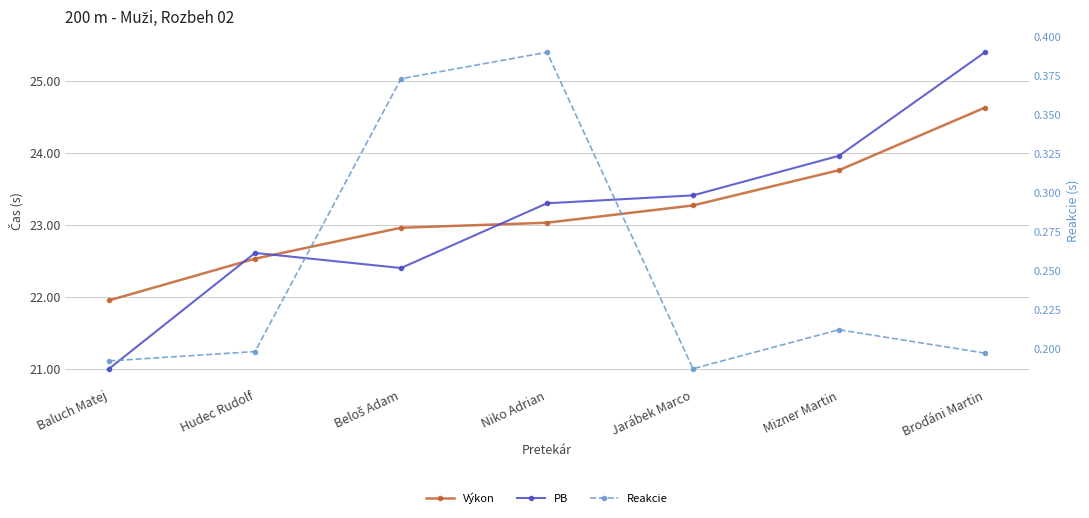

What is the label of the 6th point from the left?

Mizner Martin